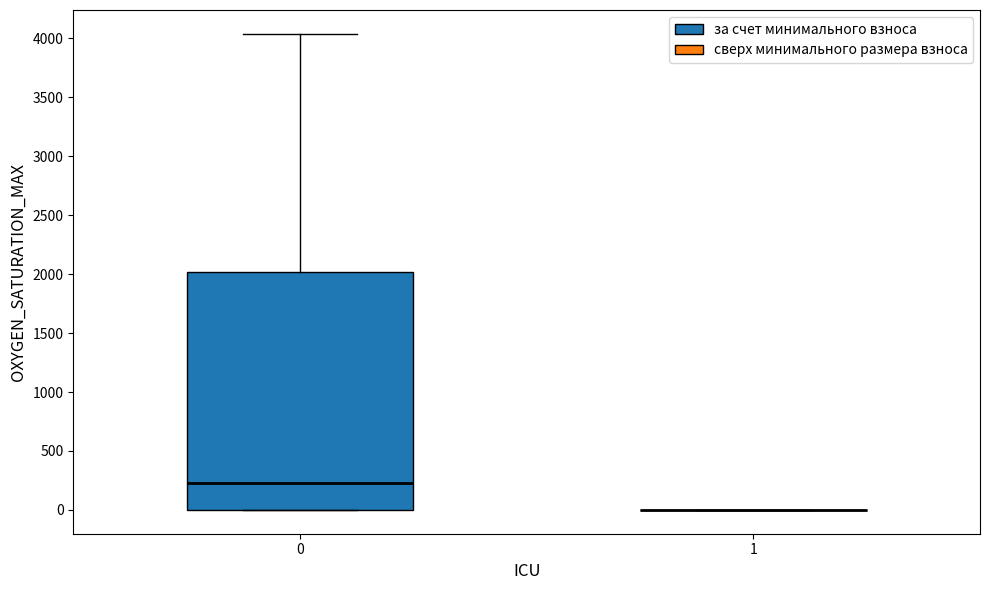

Where does the median line of the box at x = 0 sit on the y-axis? The values are not printed on the chart, so give them approximately, as read against the axis.

250